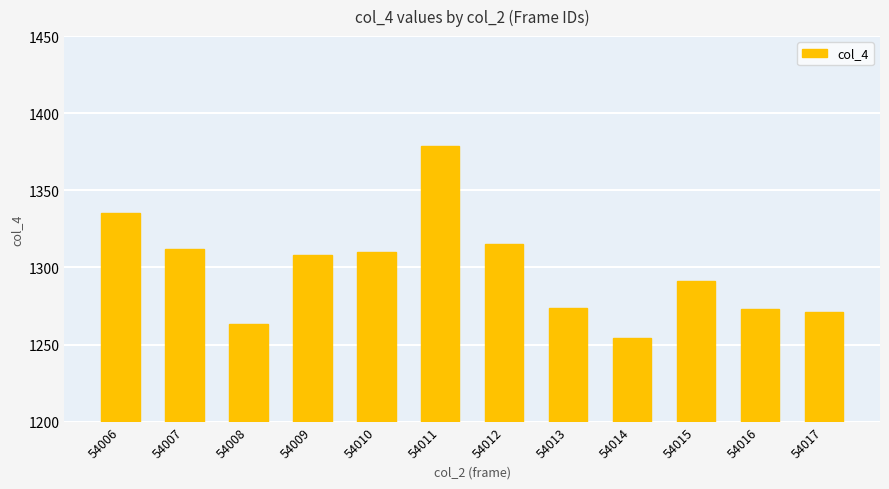

At which label is the value closest to 1316?

54012